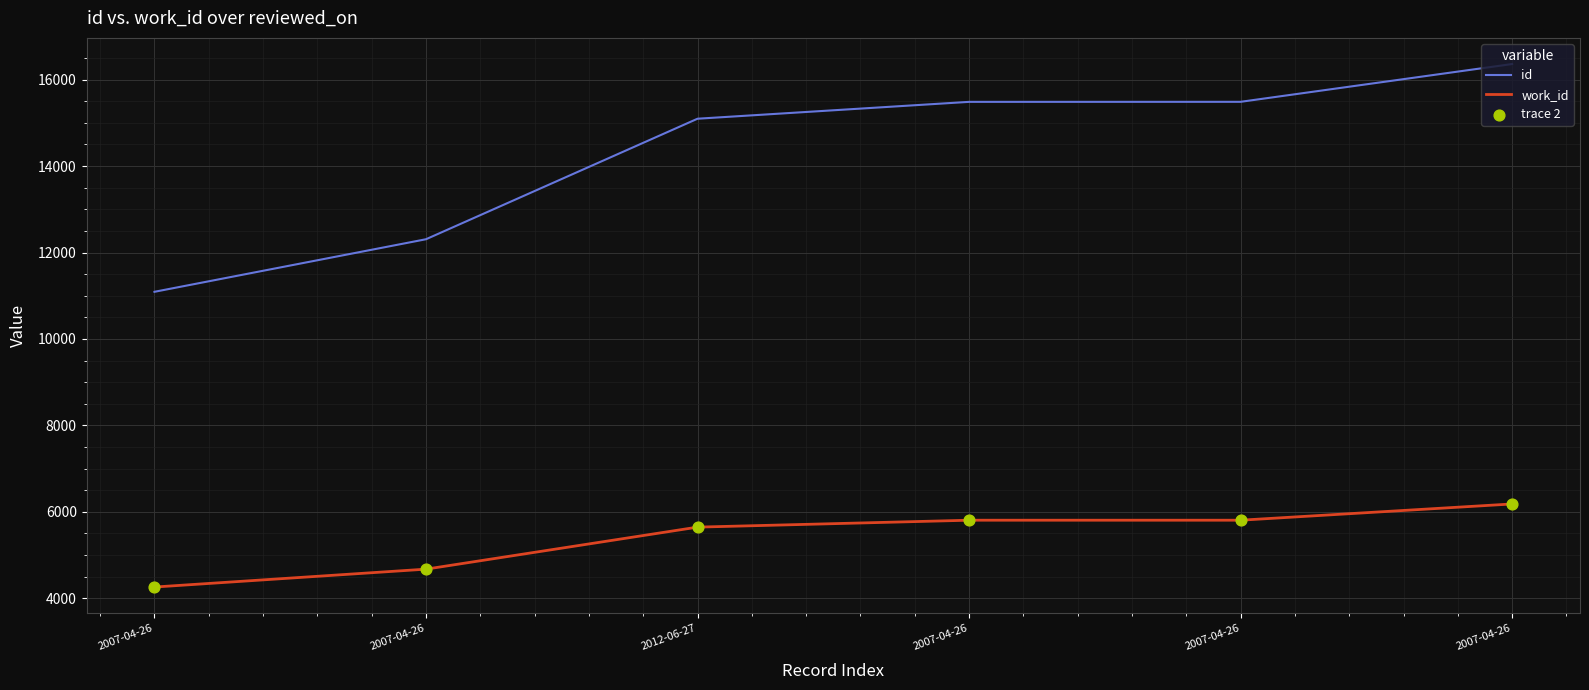

Is this an area chart (filled region under the line)?

No